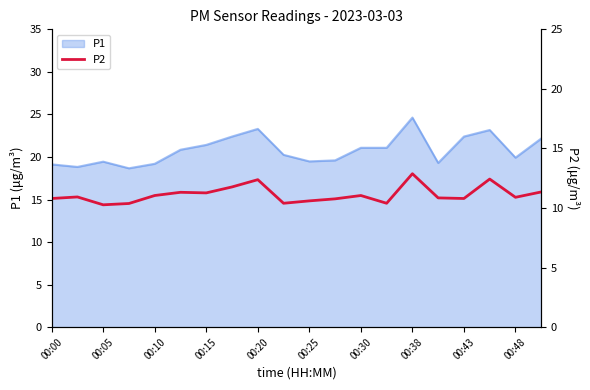

What is the sum of all values?

222.6